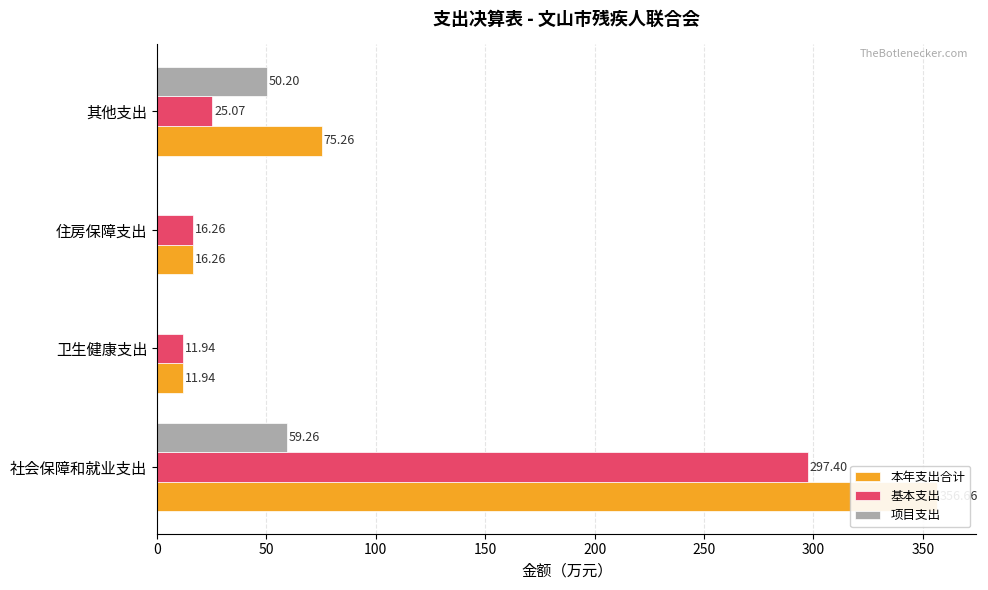

What are all the series names shown in the legend?

本年支出合计, 基本支出, 项目支出